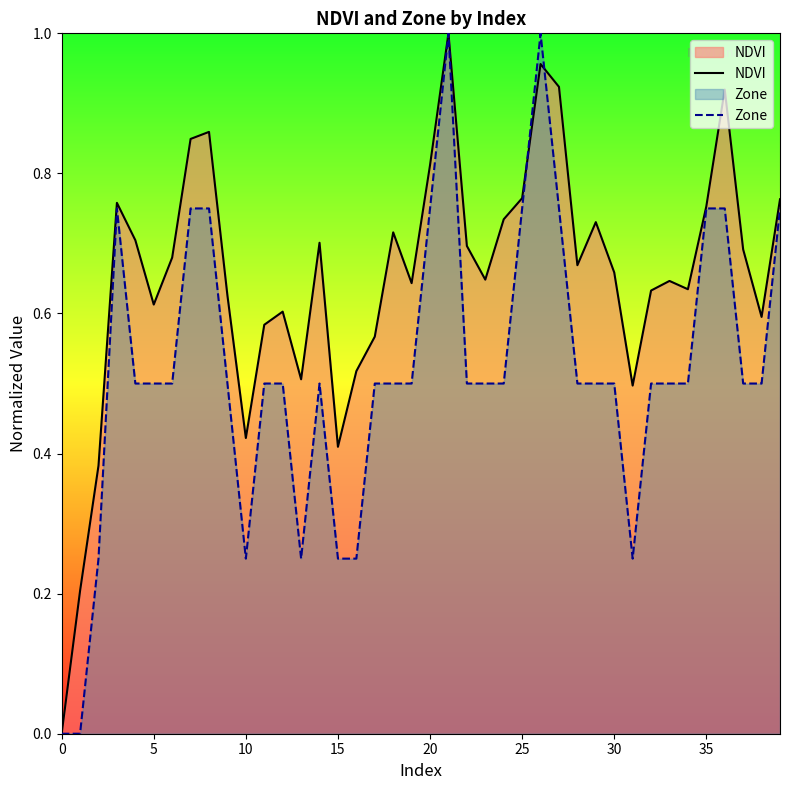

How many series are shown in this chart?

2